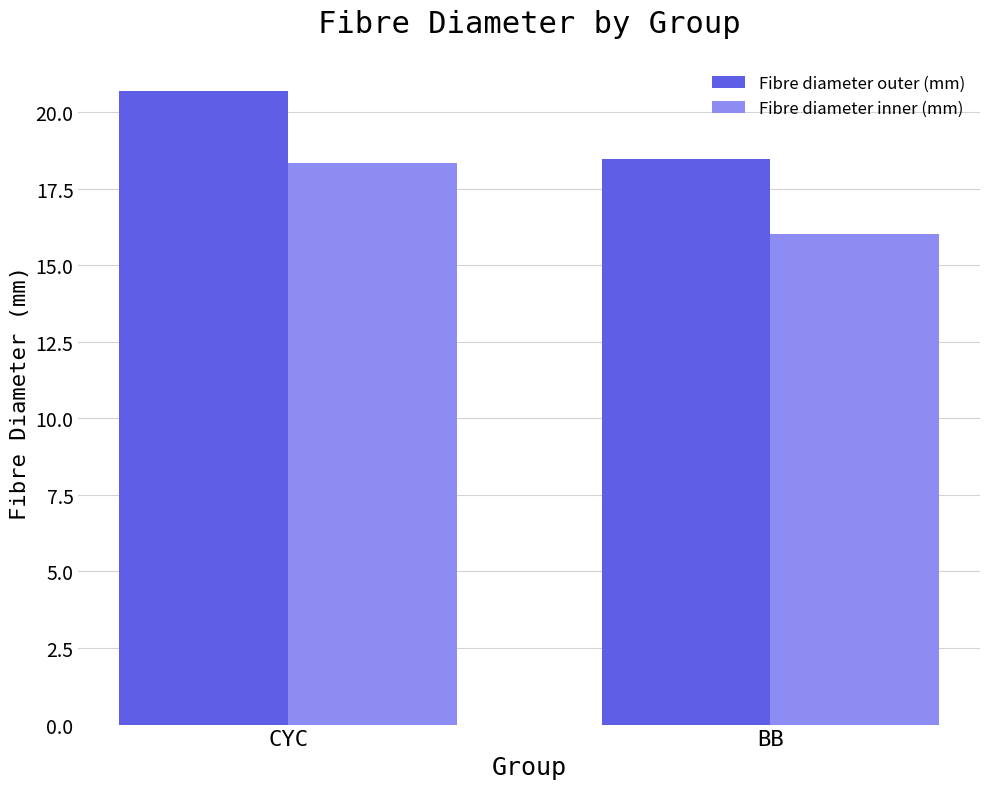

What is the total value across all series at BB?

34.5